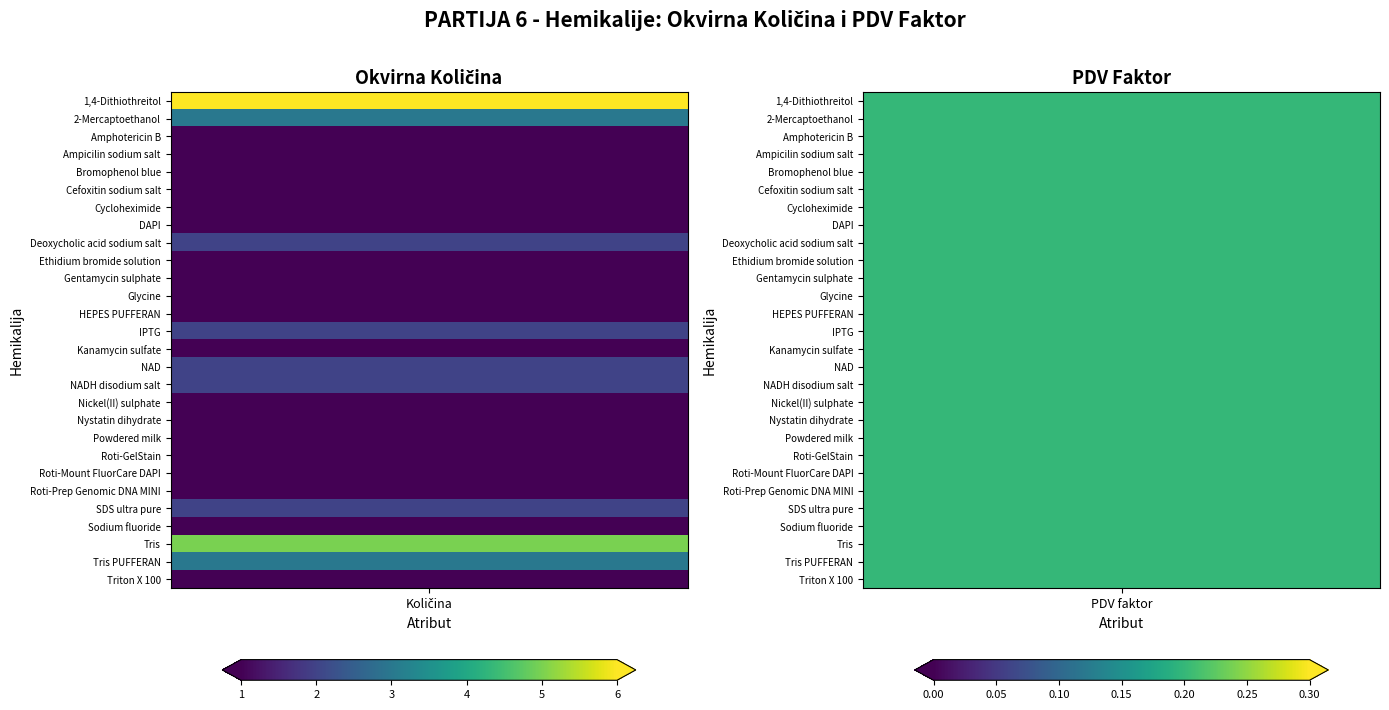

Which series has the largest total across all categories?

1,4-Dithiothreitol